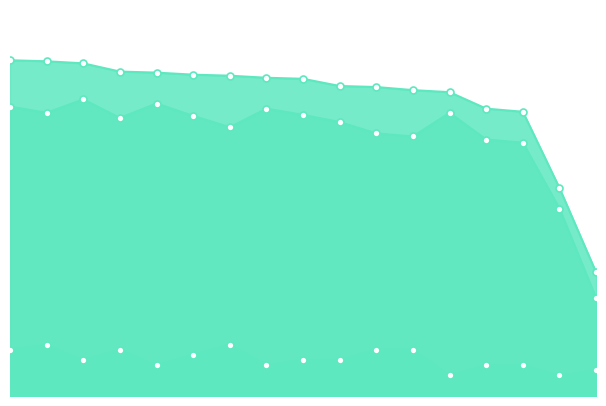

What is the difference between the Total Question Score values at 0 and 4?

15